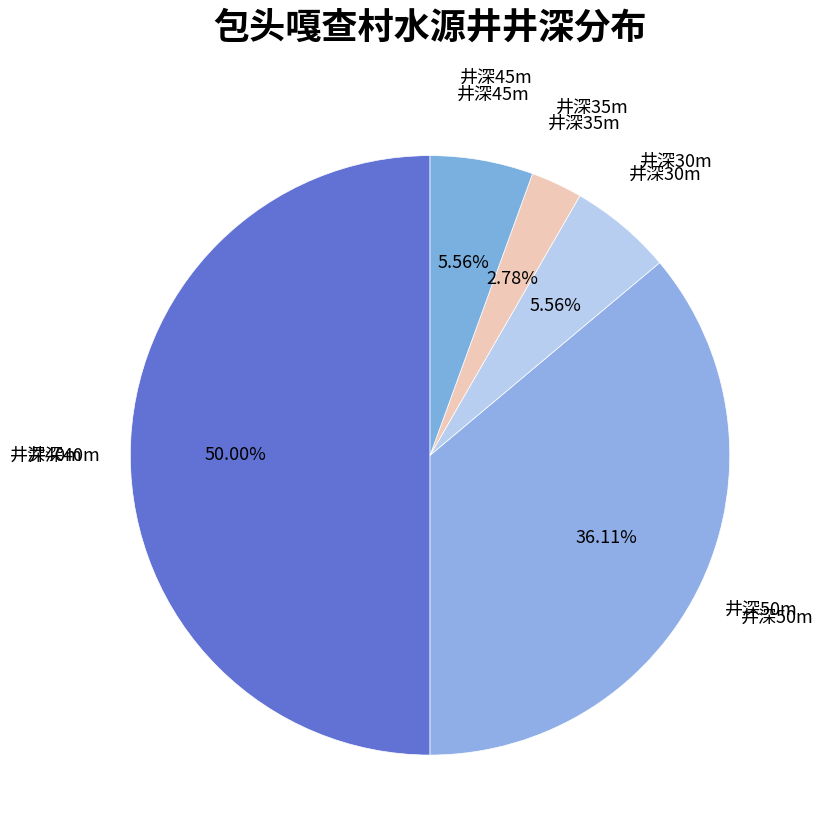

Is the sum of 井深30m and 井深50m greater than half?

No